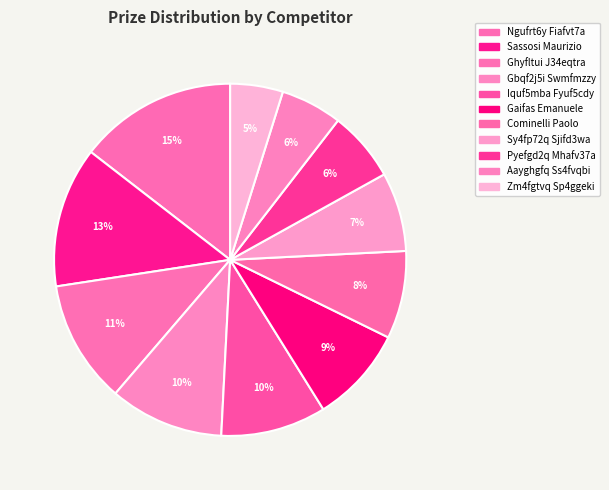

How many segments does this pie chart have?

11